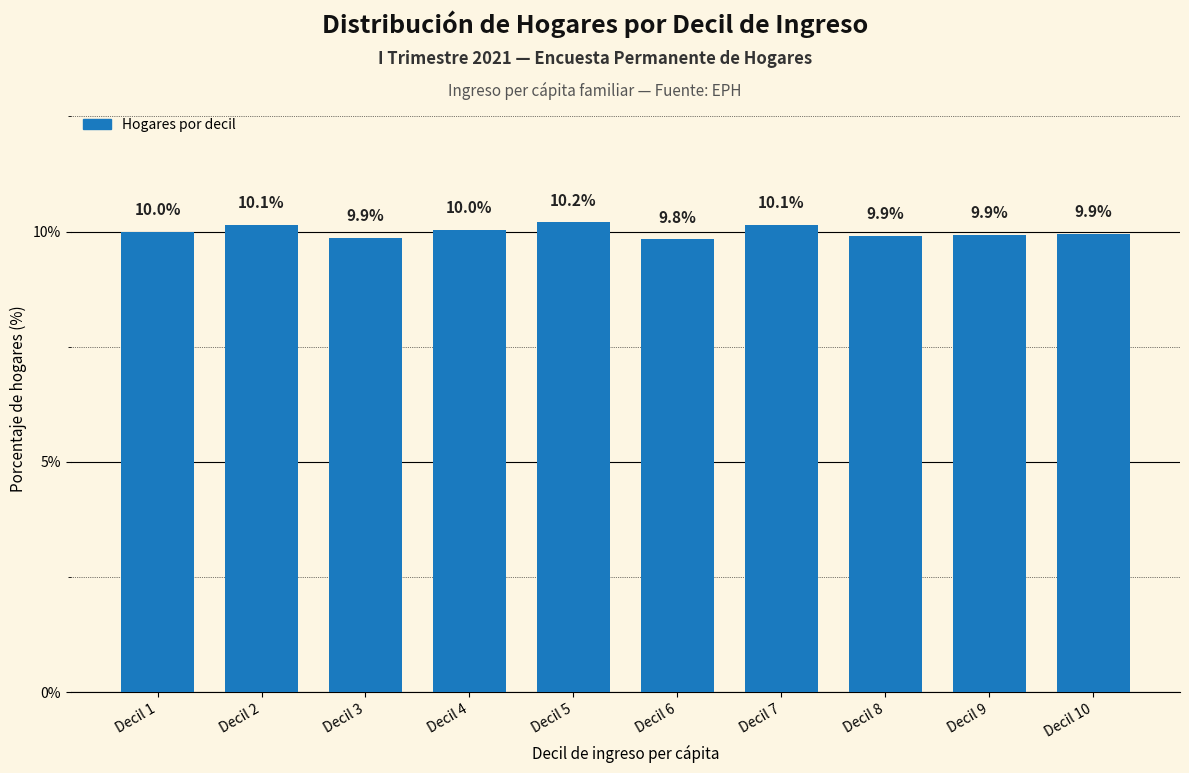

Reading left to right, extract all data points from this chart.

10.0	10.1	9.9	10.0	10.2	9.8	10.1	9.9	9.9	9.9